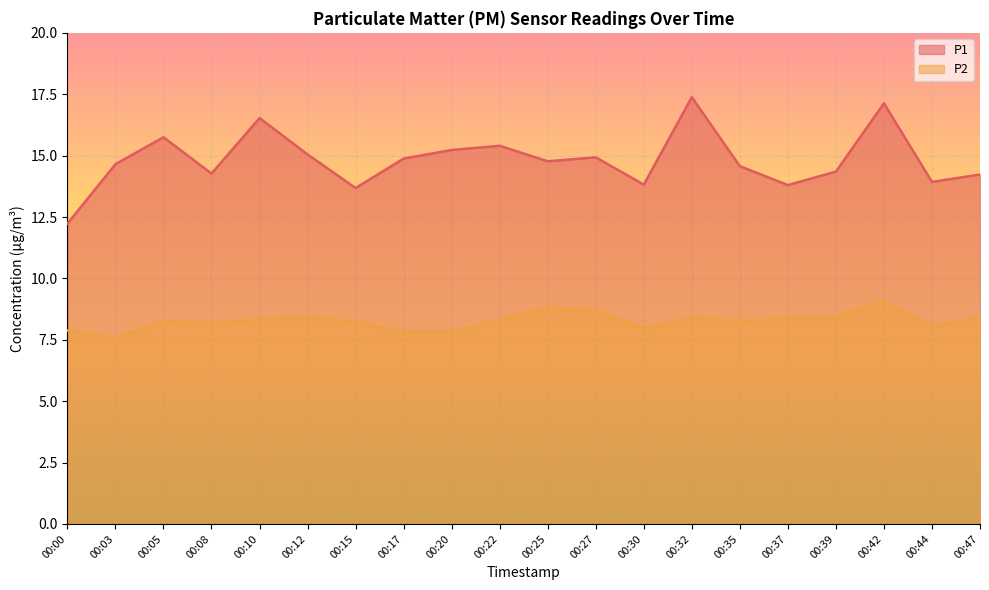

What is the approximate value of P2 at 00:15?

8.2